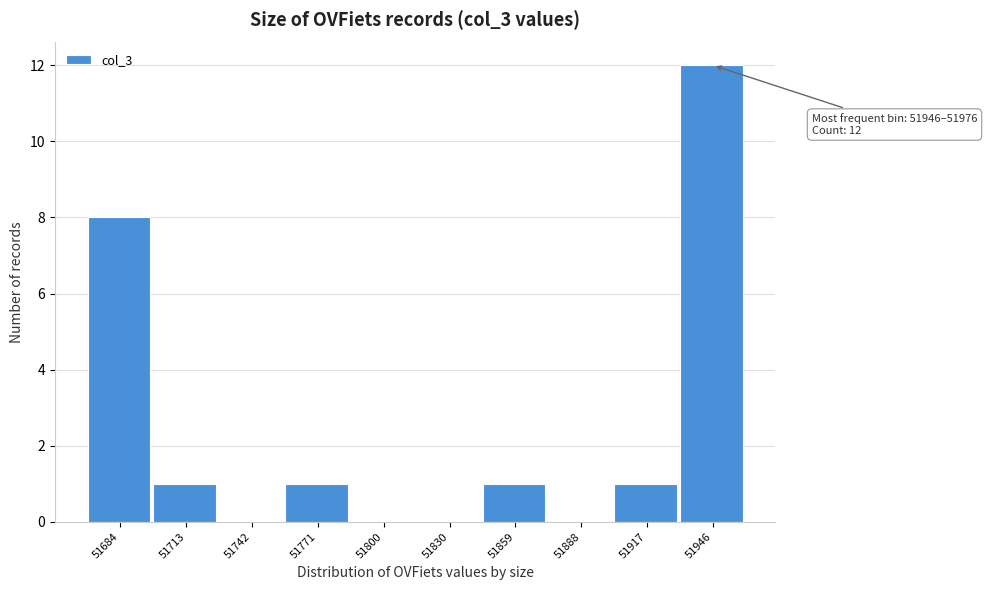

Reading left to right, what are all the values shown in this chart?

51684=8	51713=1	51742=0	51771=1	51800=0	51830=0	51859=1	51888=0	51917=1	51946=12